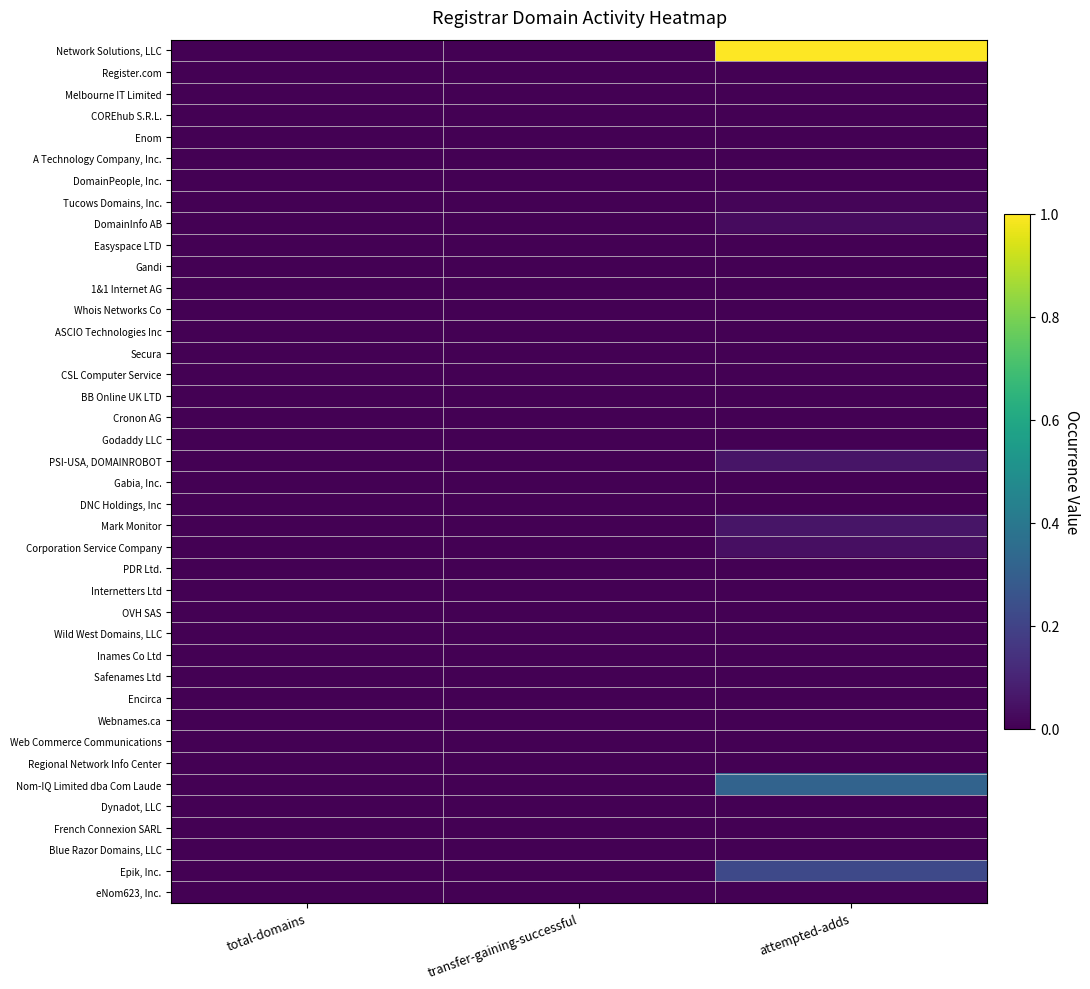

What is the total value across all series at attempted-adds?

1.7